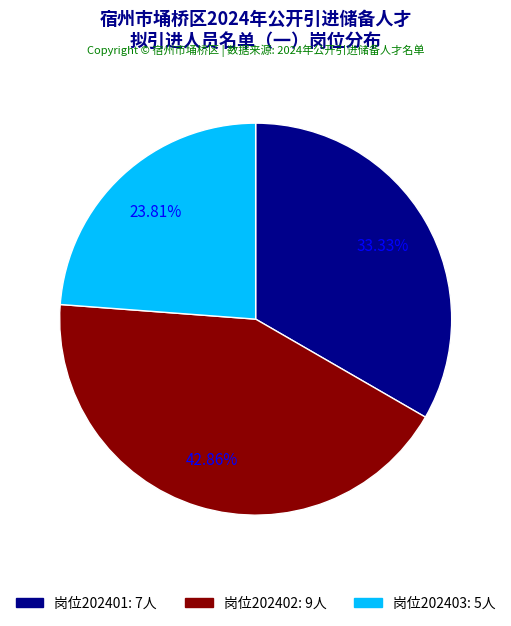

Is there any slice that represents more than half of the pie?

No